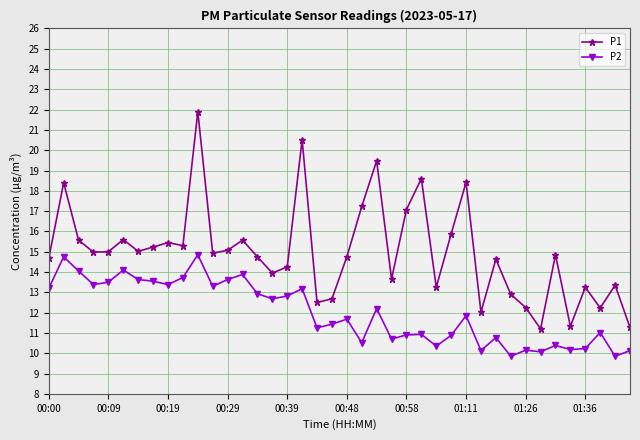

What is the value of the P1 point at the 15th from the left?

14.8